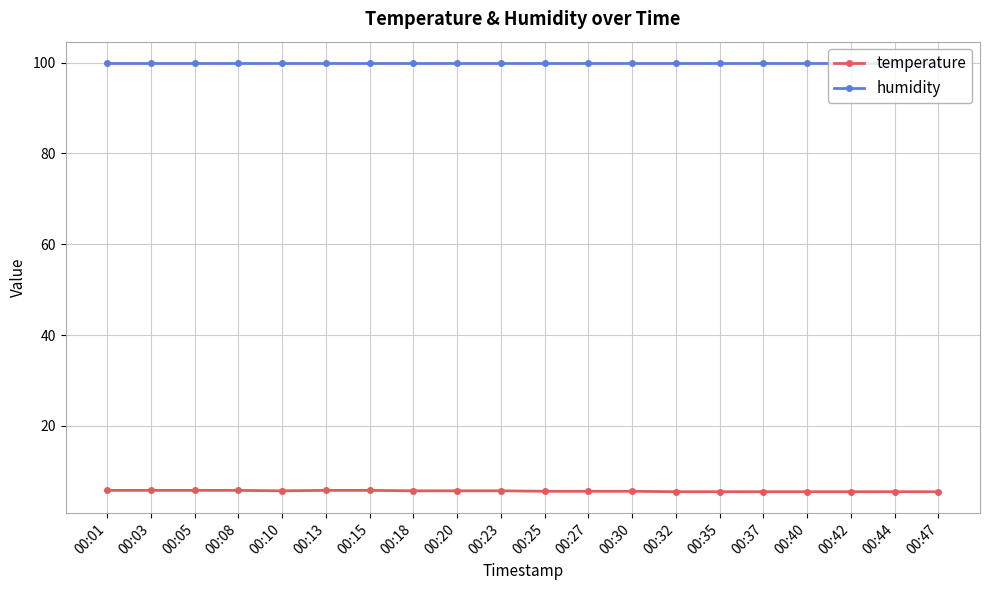

Rank the series at 00:47 from lowest to highest value.

temperature, humidity